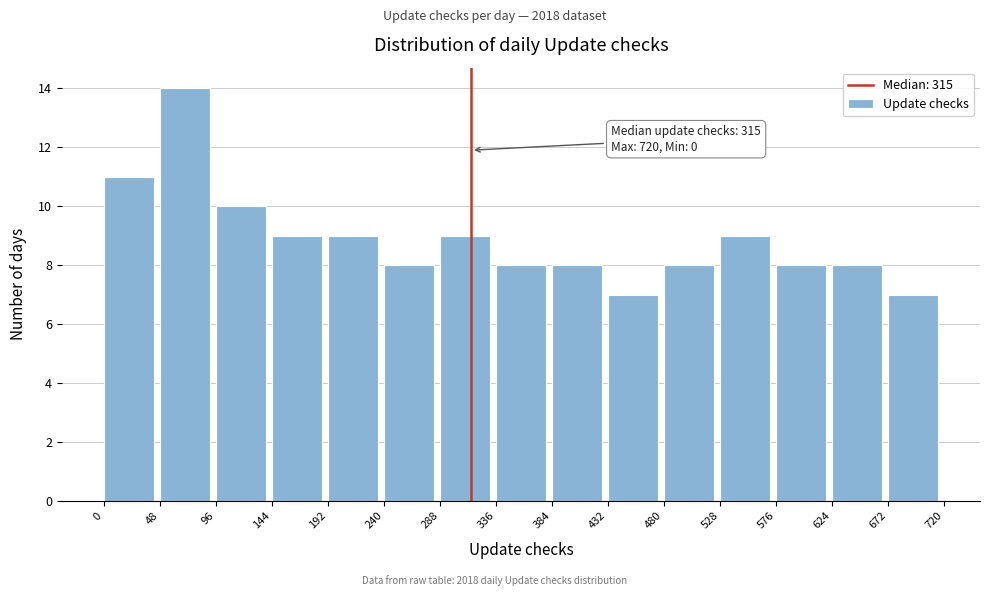

Which range on the x-axis has the tallest bar?

48 to 96